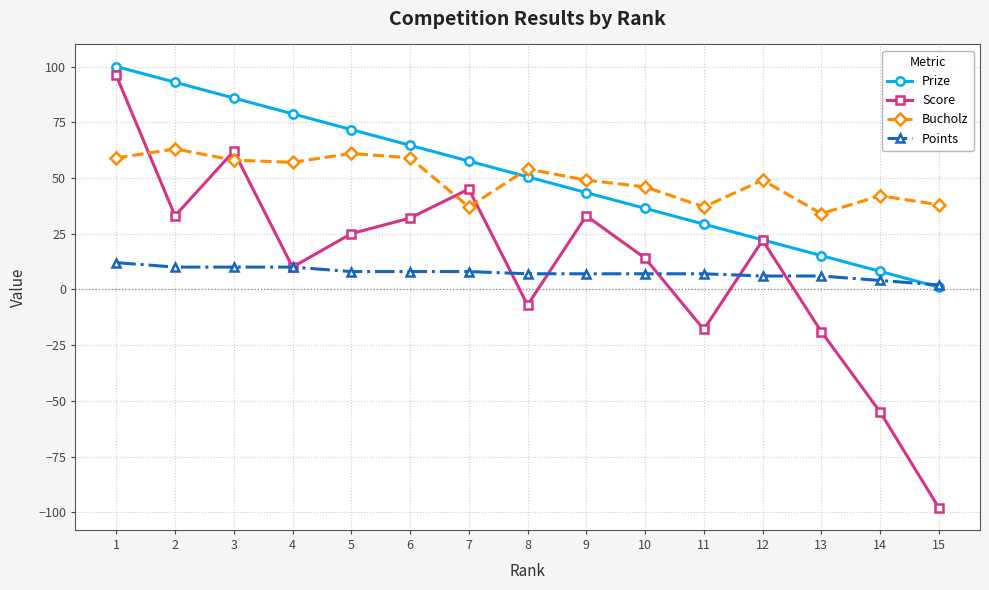

What is the spread (max minus min) of values at 14?

97.0